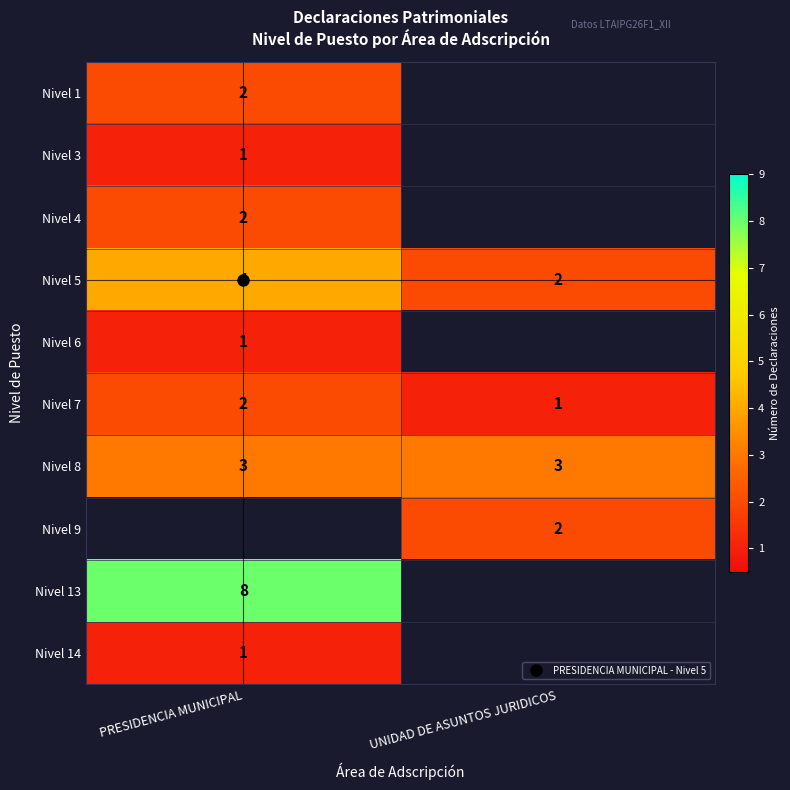

Which has a higher value, UNIDAD DE ASUNTOS JURIDICOS or PRESIDENCIA MUNICIPAL?

PRESIDENCIA MUNICIPAL